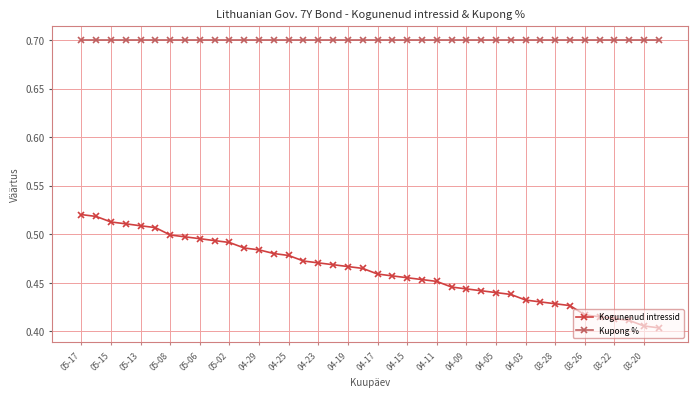

Rank the series by their average value, from lowest to highest.

Kogunenud intressid, Kupong %